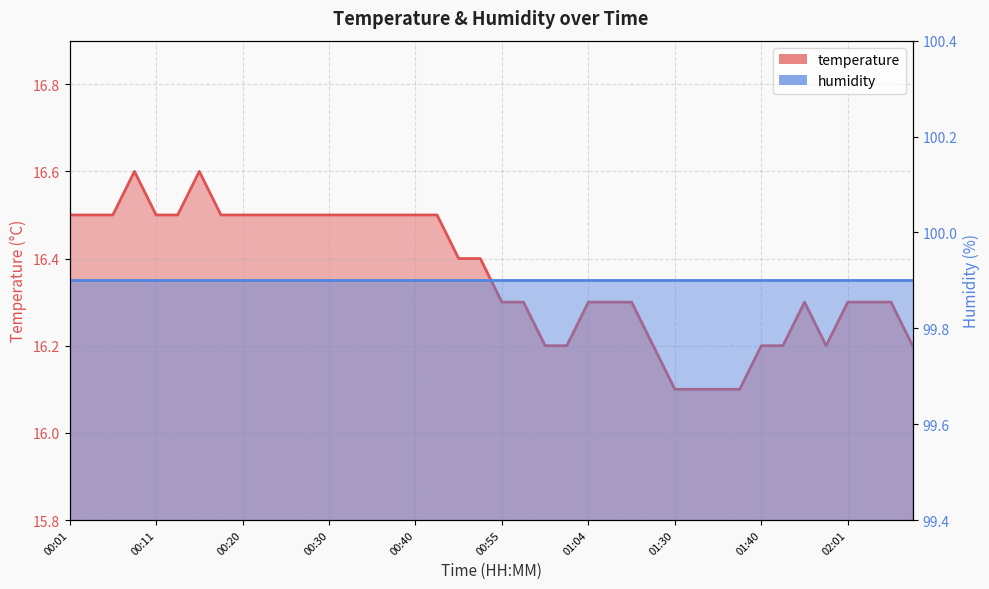

Read the value at 00:23.

16.5